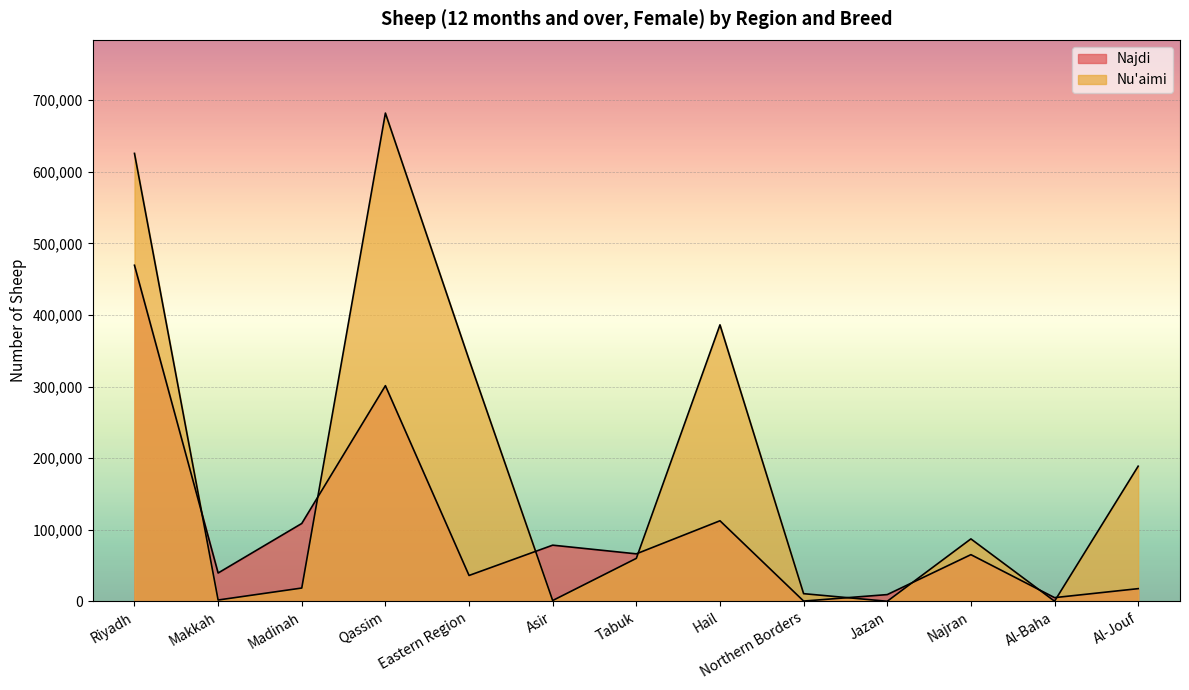

What is the value of the Nu'aimi point at the 13th from the left?

188788